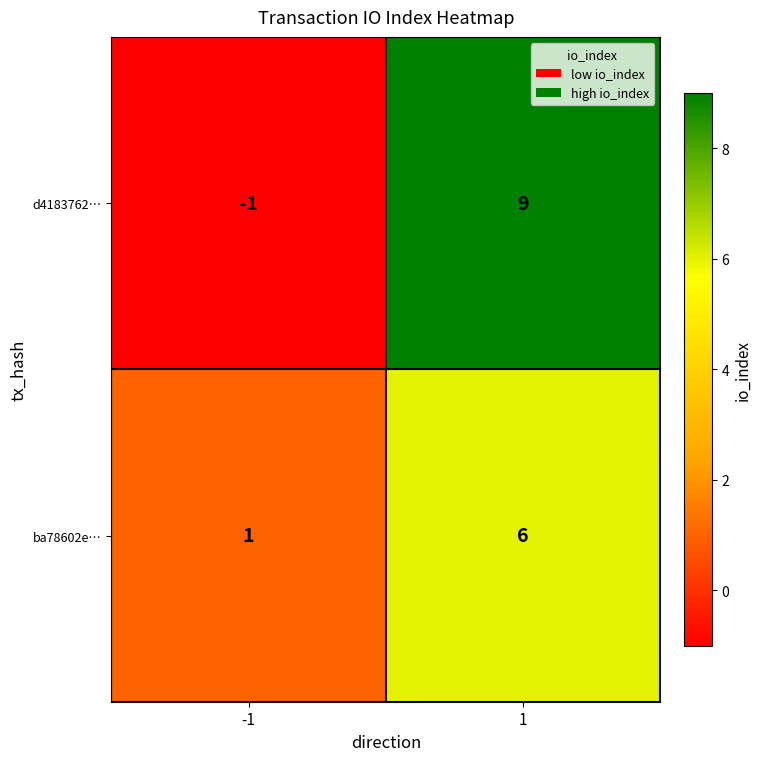

At which category is the sum across all series the highest?

1